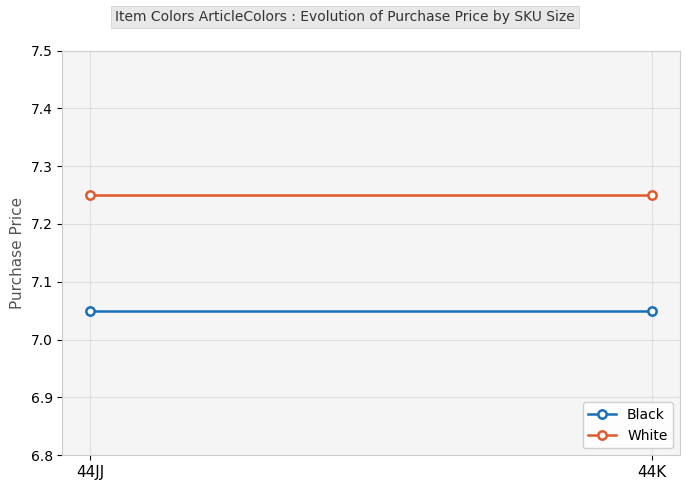

What is the total value across all series at 44JJ?

14.3